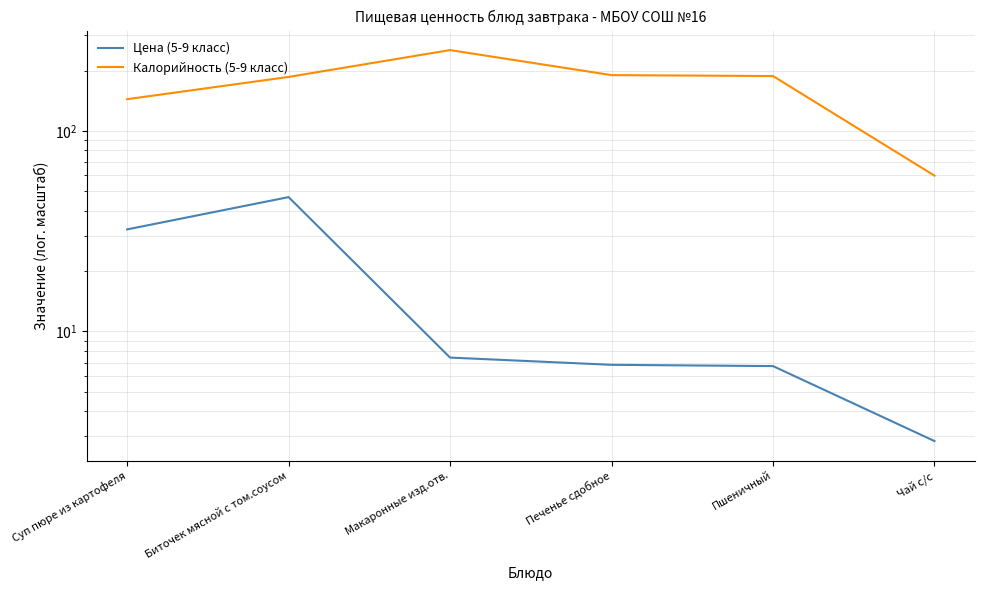

What is the difference between the Цена (5-9 класс) values at Пшеничный and Макаронные изд.отв.?

0.7